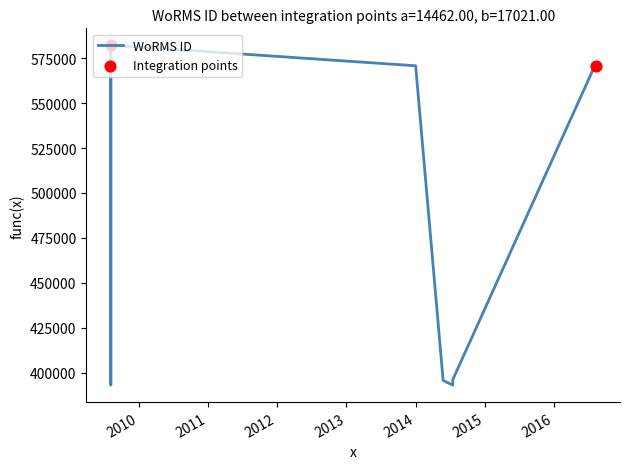

Approximately how many times larger is the value at 03-08-2016 compared to 26-05-2014?

1.4